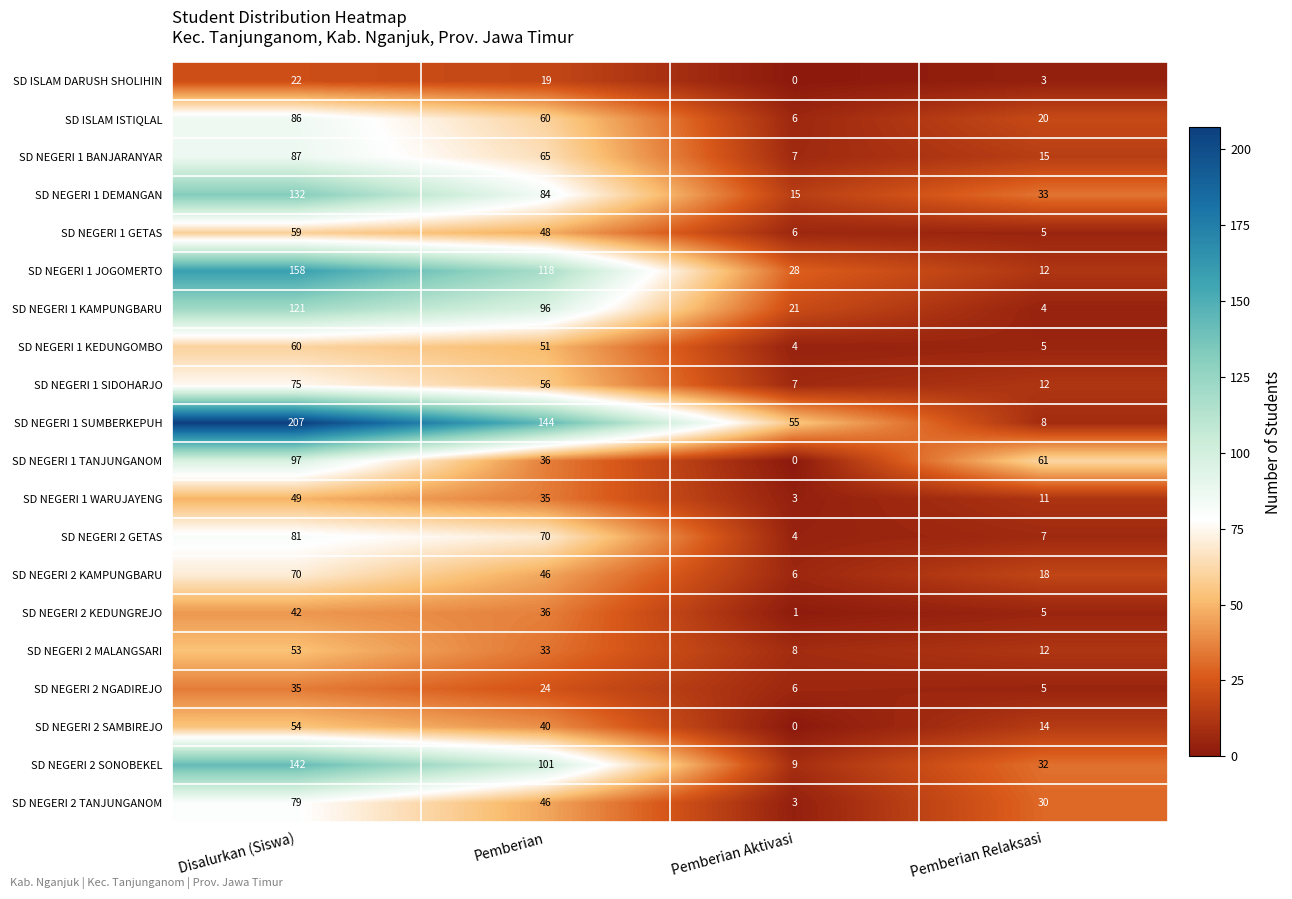

Which category has the highest value in the SD NEGERI 1 KEDUNGOMBO series?

Disalurkan (Siswa)